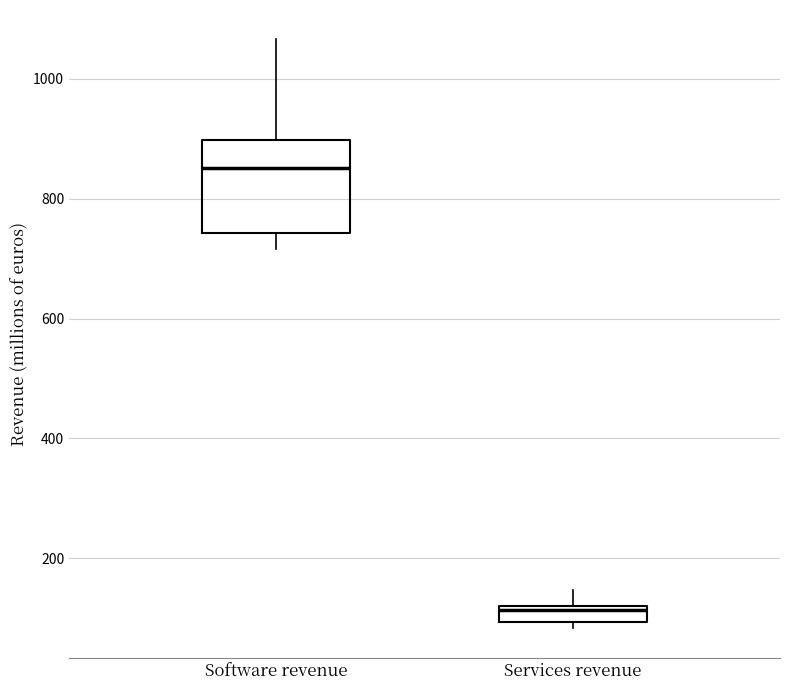

Where does the upper whisker of the box for Software revenue end on the y-axis? The values are not printed on the chart, so give them approximately, as read against the axis.

1060